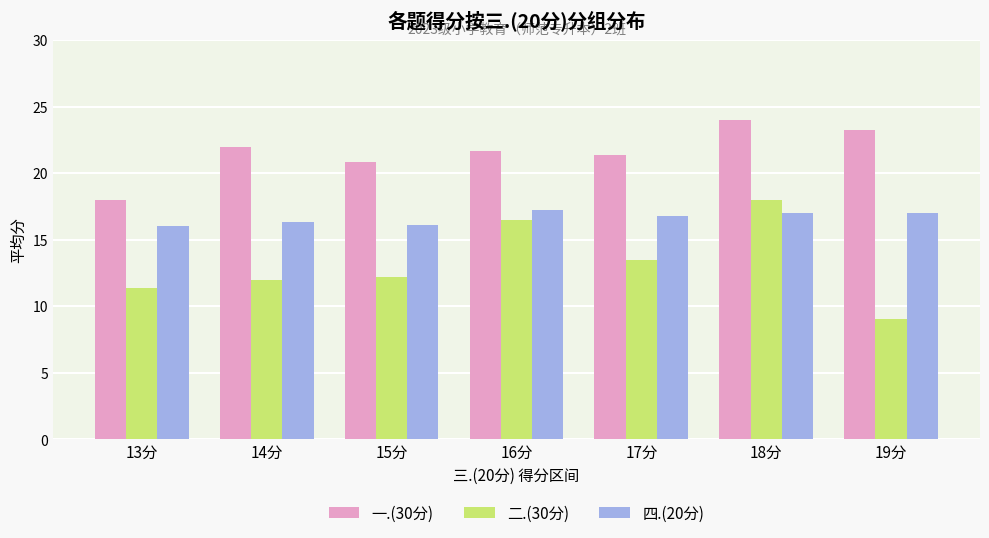

What is the value of the 四.(20分) bar at the 1st from the left?

16.0